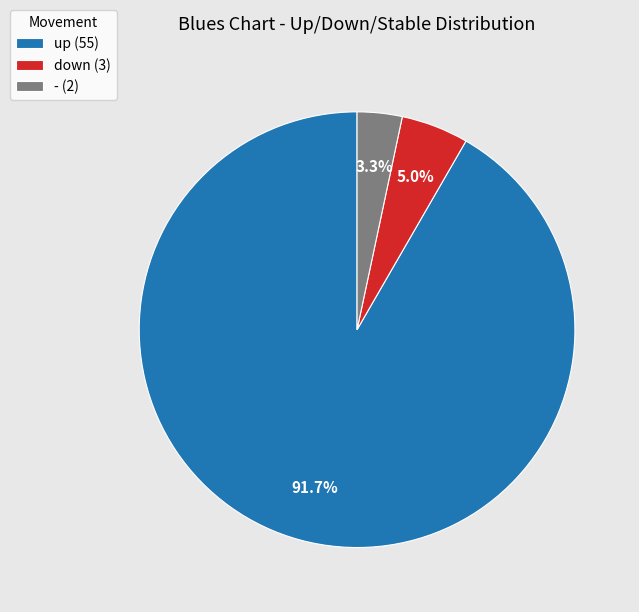

Do up (55) and - (2) together represent more than half of the pie?

Yes